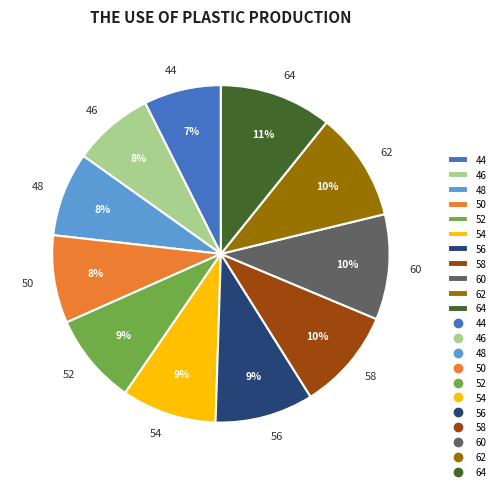

To the nearest percent, what is the average slice percentage?

9%